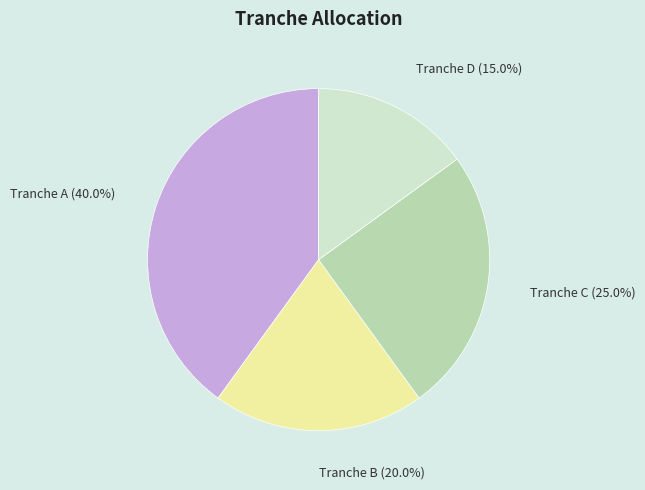

True or false: Tranche A accounts for 49% of the total.

False